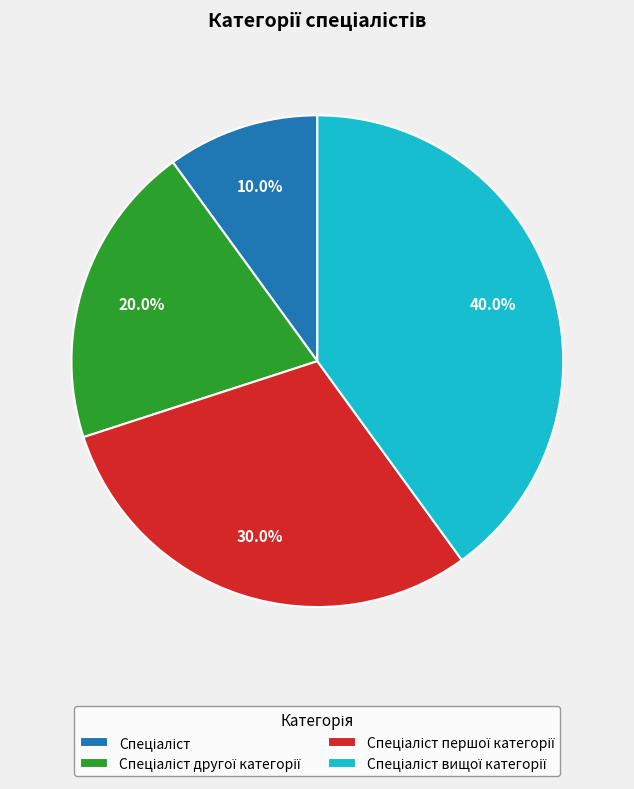

Does any single category account for the majority?

No